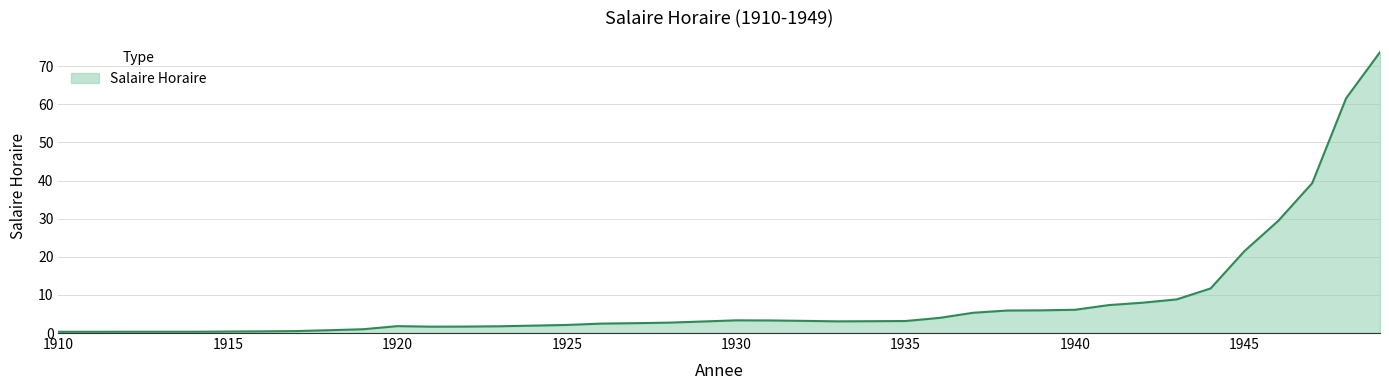

What is the greatest value displayed?

73.7